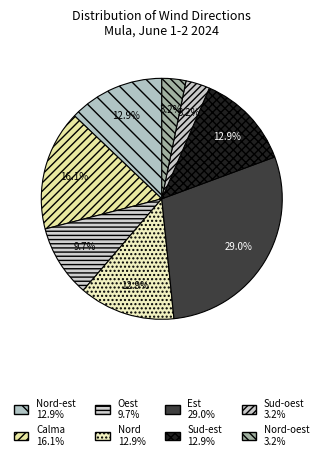

How many segments does this pie chart have?

8